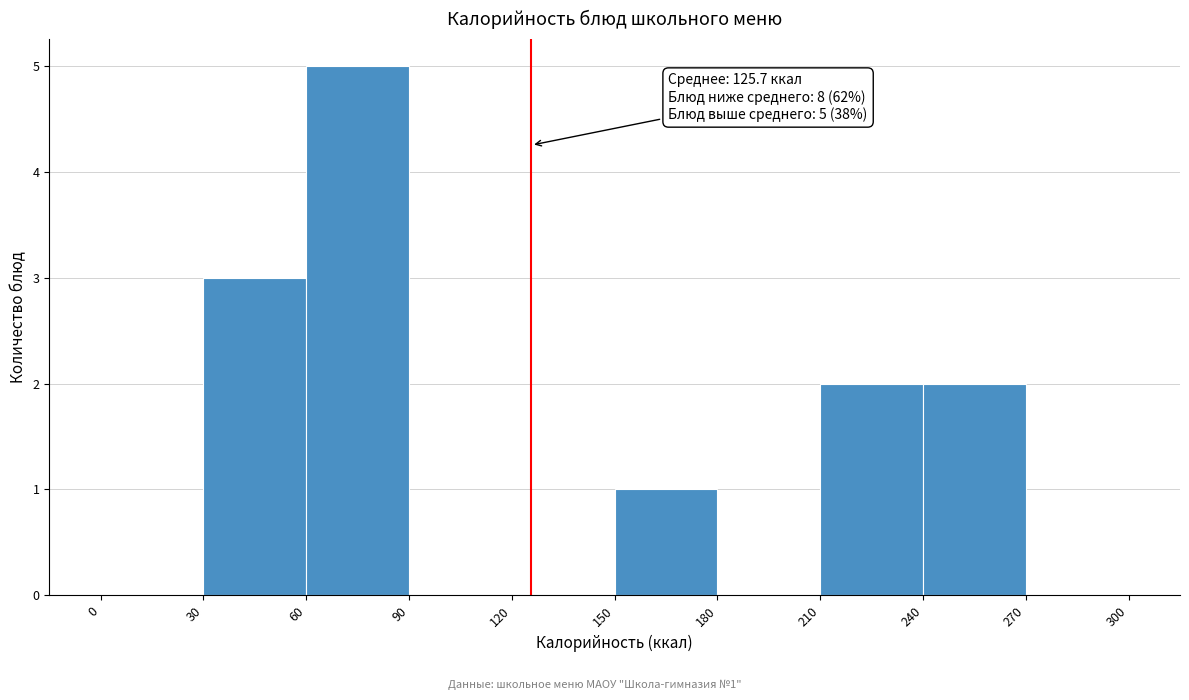

Which range on the x-axis has the tallest bar?

60 to 90